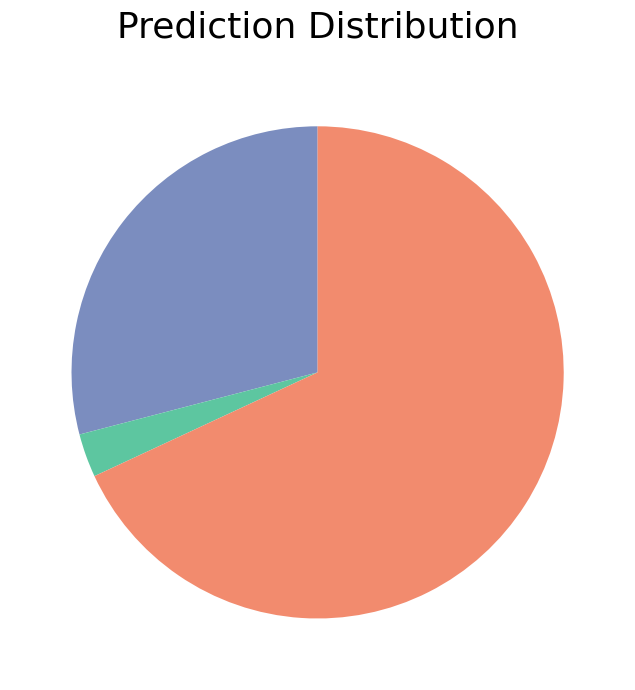

Is there any slice that represents more than half of the pie?

Yes